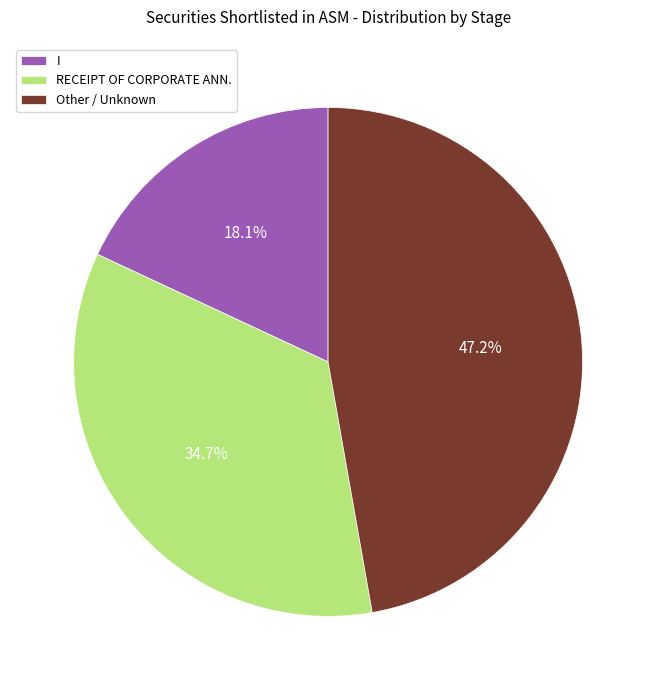

Is there a majority slice in this chart?

No